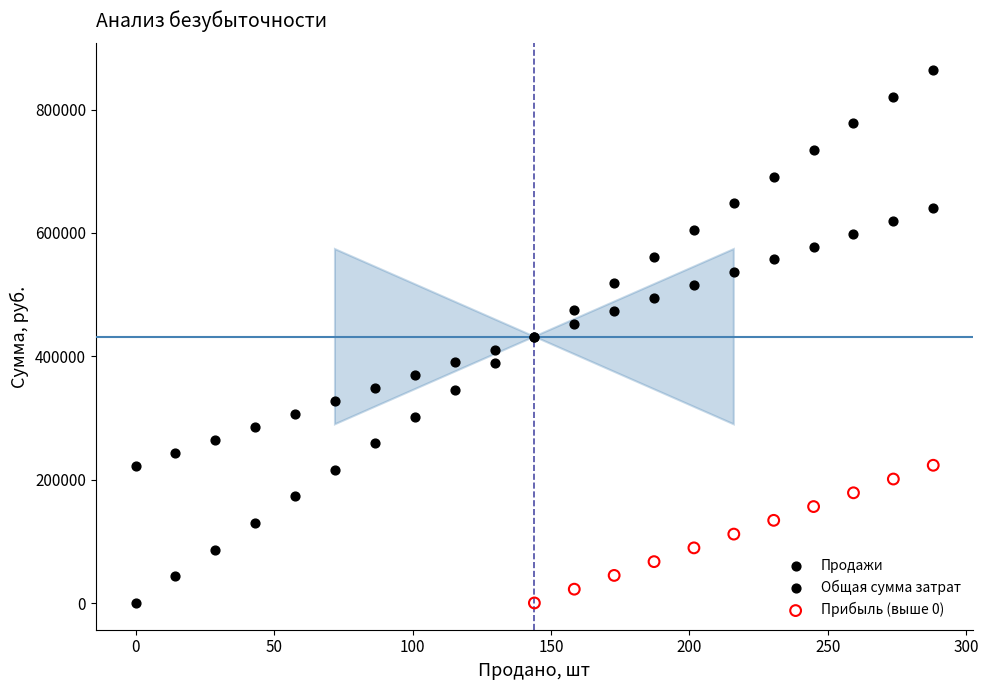

Which series reaches the maximum Y coordinate?

Продажи